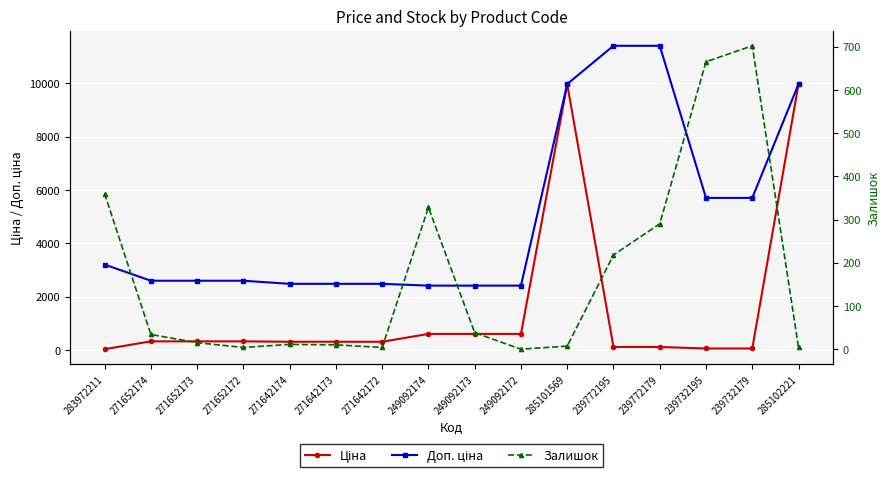

Is it true that Ціна equals 142.0 at 271642174?

False